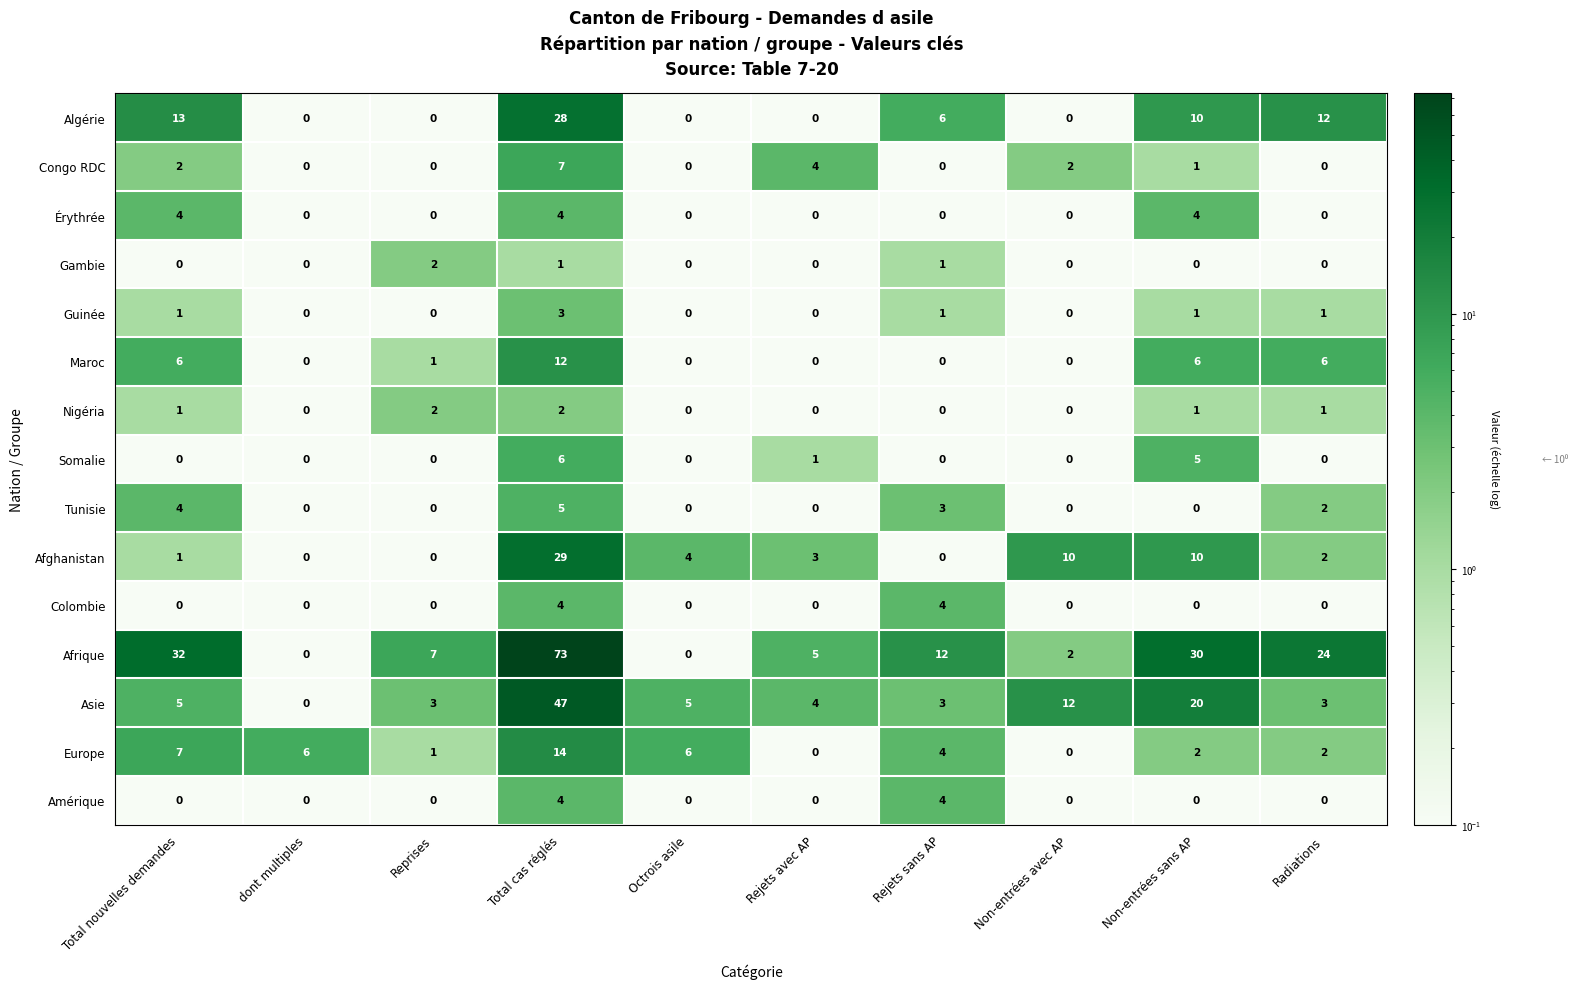

Where does the Afghanistan series first go above 3?

Total cas réglés